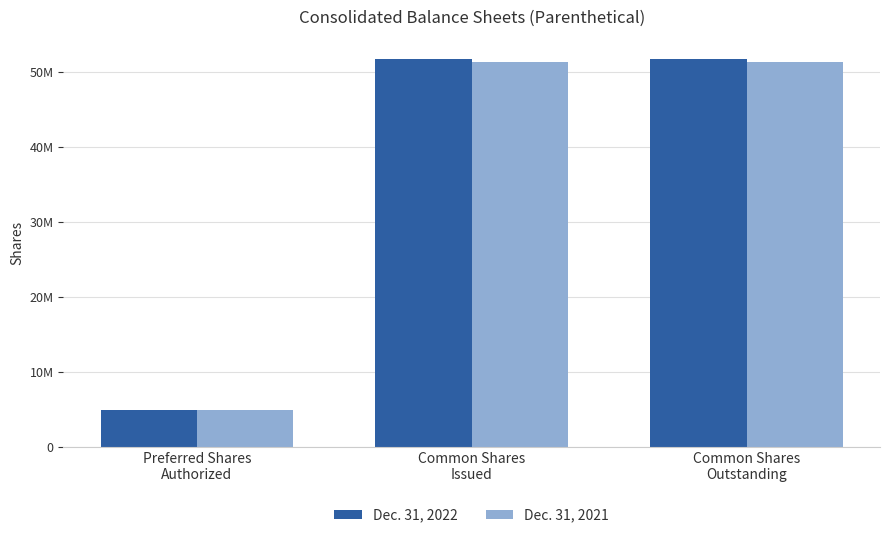

What is the maximum value for Dec. 31, 2021?

51265000